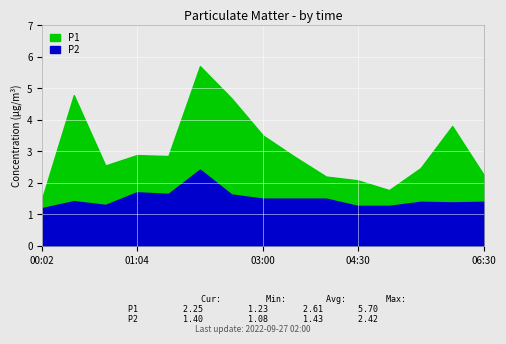

Rank the series by their maximum value, from lowest to highest.

P2, P1